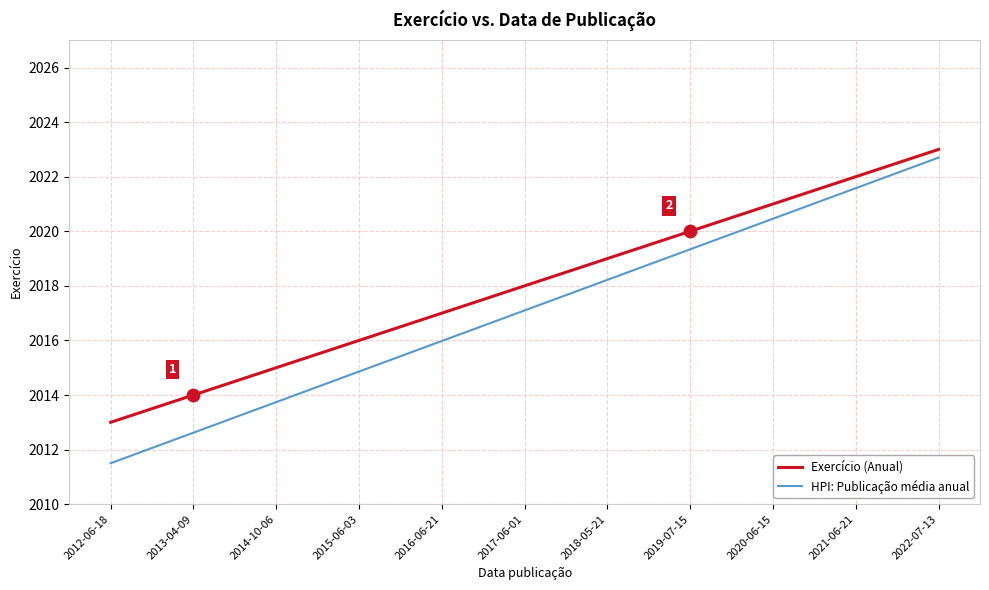

Which series has the largest total across all categories?

Exercício (Anual)